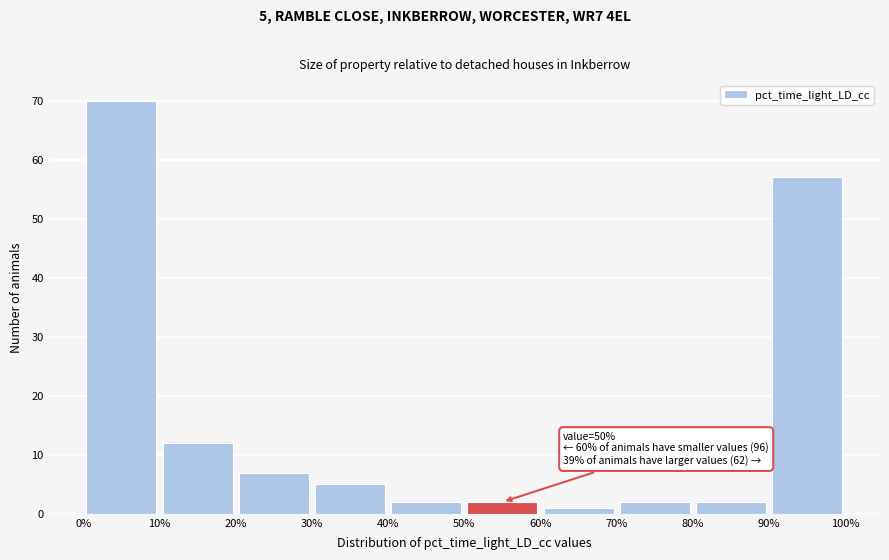

Over which range of the x-axis is the bar tallest?

0% to 10%